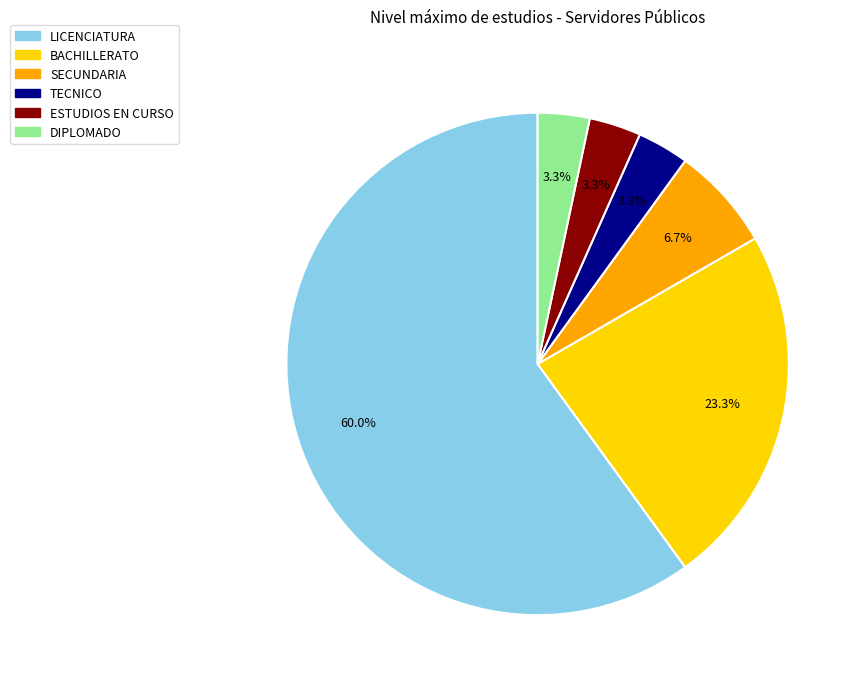

Between LICENCIATURA and DIPLOMADO, which is larger?

LICENCIATURA